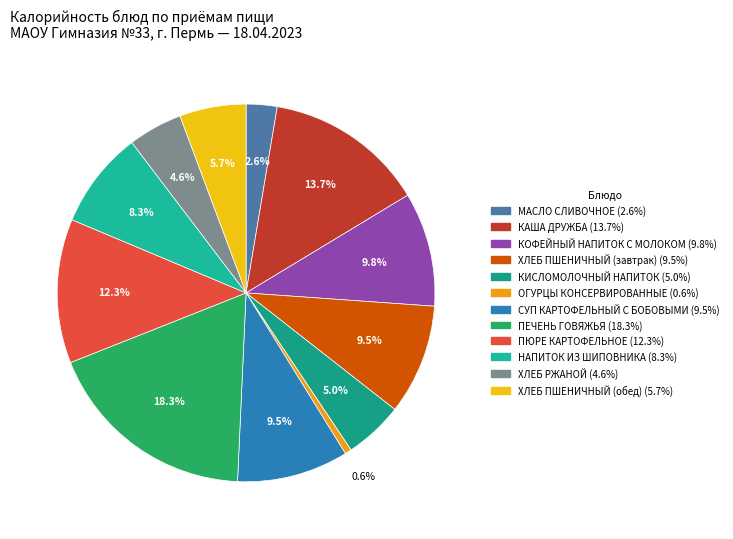

True or false: НАПИТОК ИЗ ШИПОВНИКА accounts for 8% of the total.

True